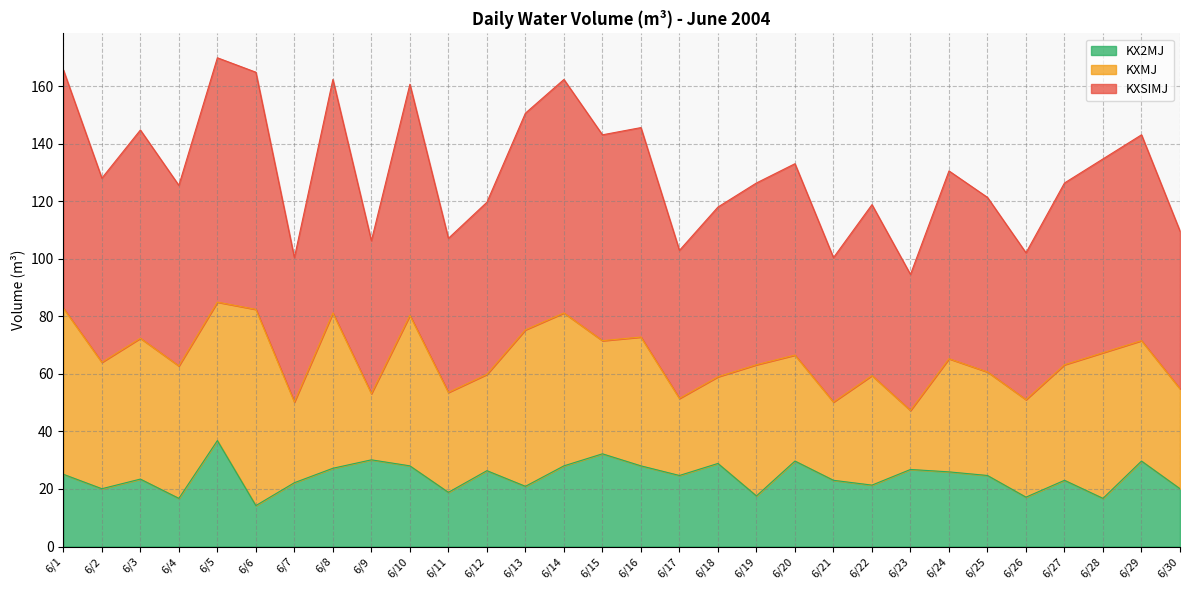

Rank the categories by KX2MJ value from lowest to highest.

6/6, 6/4, 6/28, 6/26, 6/19, 6/11, 6/2, 6/30, 6/13, 6/22, 6/7, 6/21, 6/27, 6/3, 6/17, 6/25, 6/1, 6/24, 6/12, 6/23, 6/8, 6/10, 6/14, 6/16, 6/18, 6/20, 6/29, 6/9, 6/15, 6/5